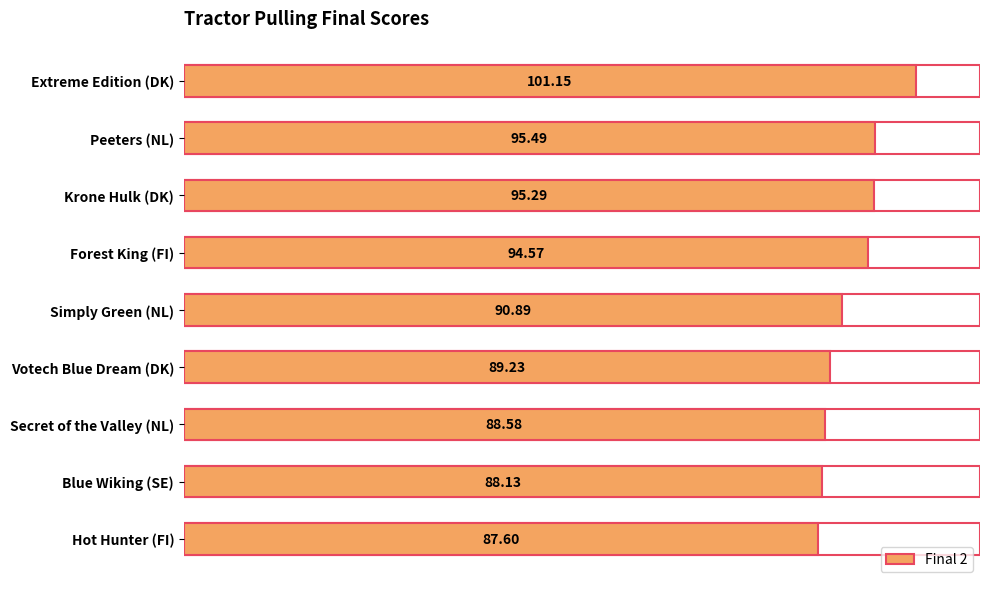

How many data points does each series have?

9